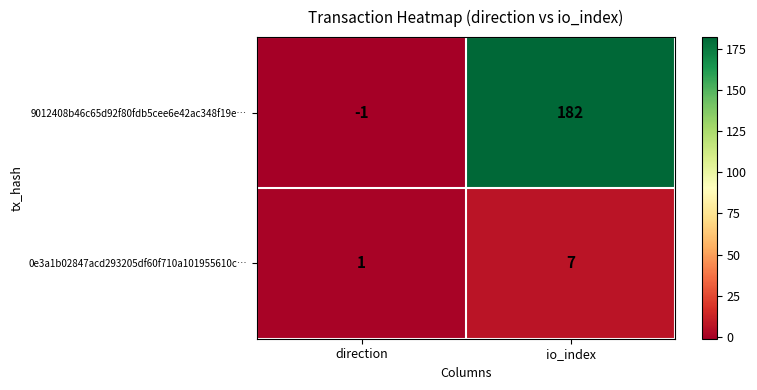

At which label is 0e3a1b02847acd293205df60f710a101955610c… closest to 4?

direction